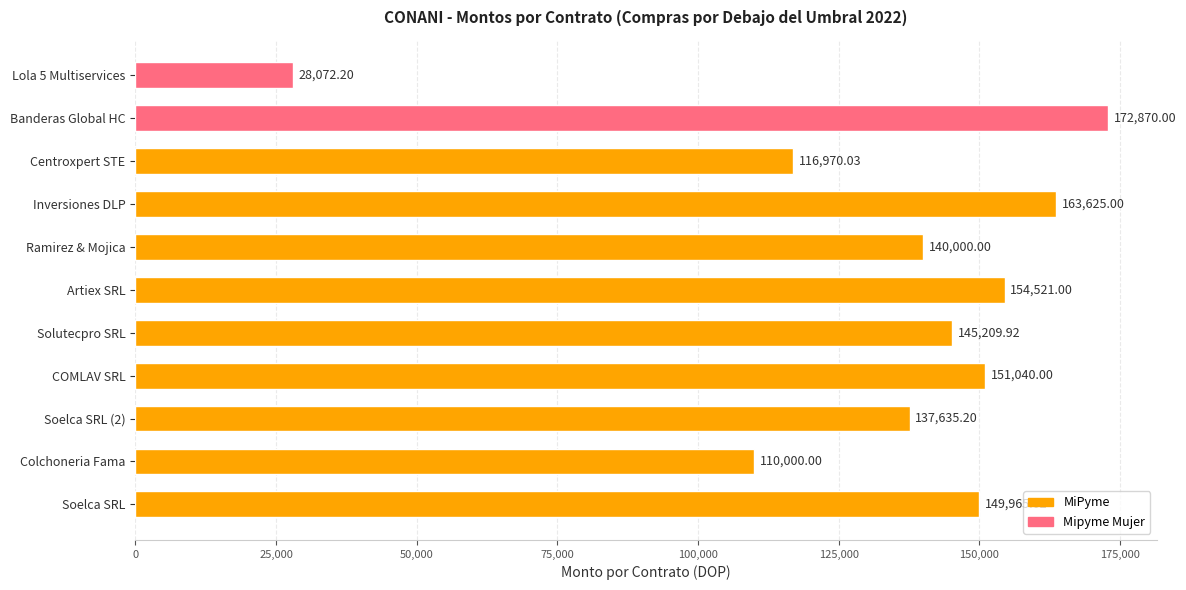

What value does the data have at Artiex SRL?

154521.0